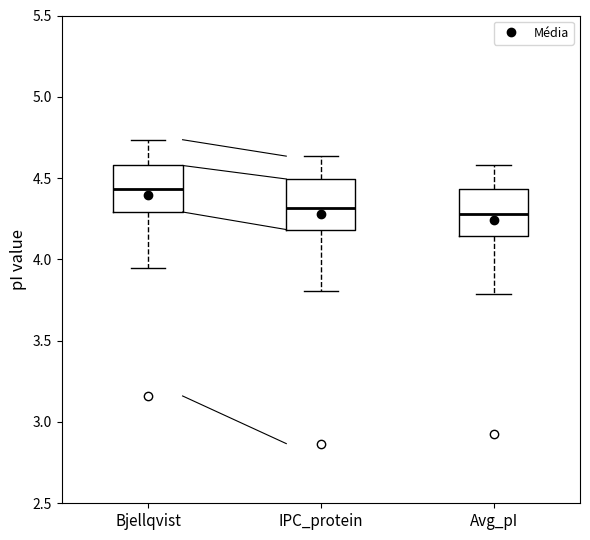

Where does the lower whisker of the box for IPC_protein end on the y-axis? The values are not printed on the chart, so give them approximately, as read against the axis.

3.80